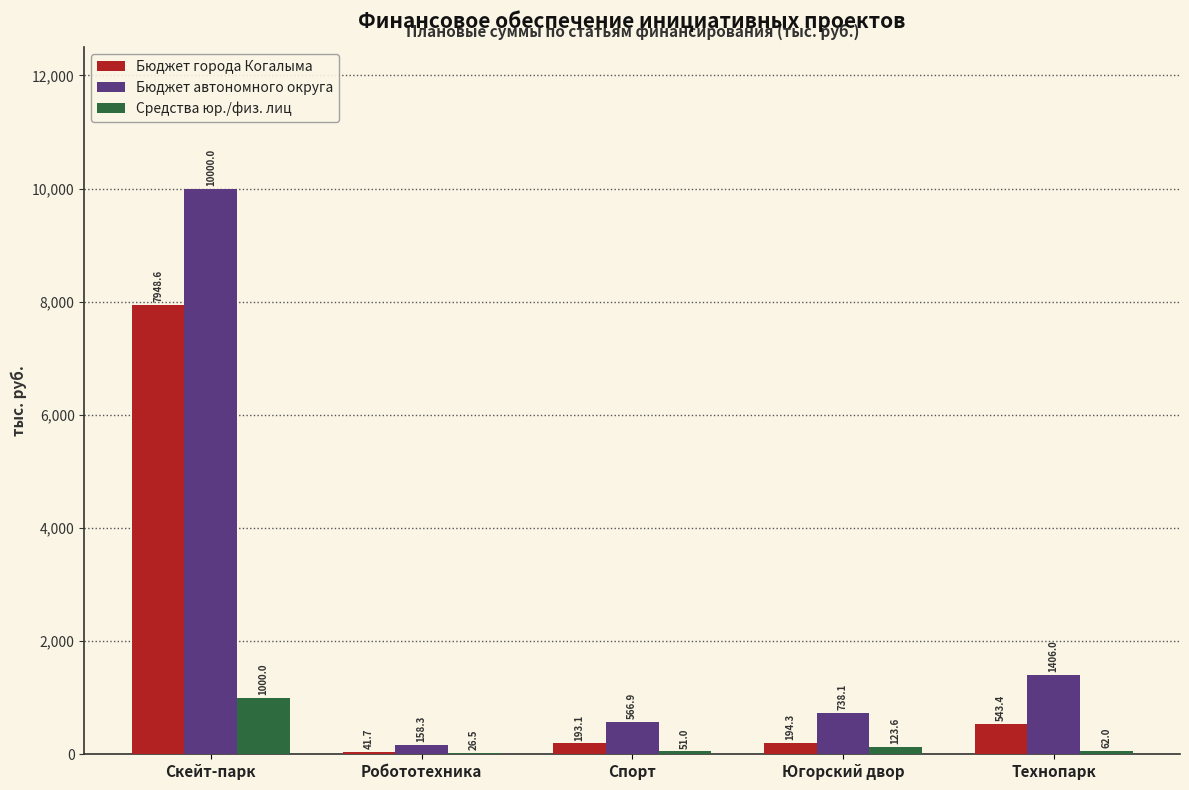

Reading left to right, extract all data points from this chart.

Бюджет города Когалыма: Скейт-парк=7948.6	Робототехника=41.7	Спорт=193.1	Югорский двор=194.3	Технопарк=543.4
Бюджет автономного округа: Скейт-парк=10000.0	Робототехника=158.3	Спорт=566.9	Югорский двор=738.1	Технопарк=1406.0
Средства юр./физ. лиц: Скейт-парк=1000.0	Робототехника=26.5	Спорт=51.0	Югорский двор=123.6	Технопарк=62.0